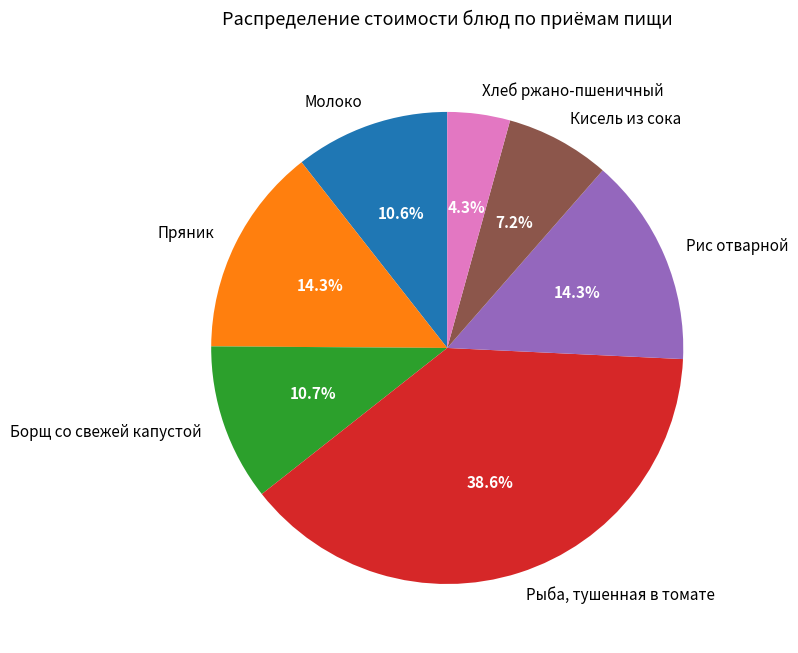

Which slice is the smallest?

Хлеб ржано-пшеничный